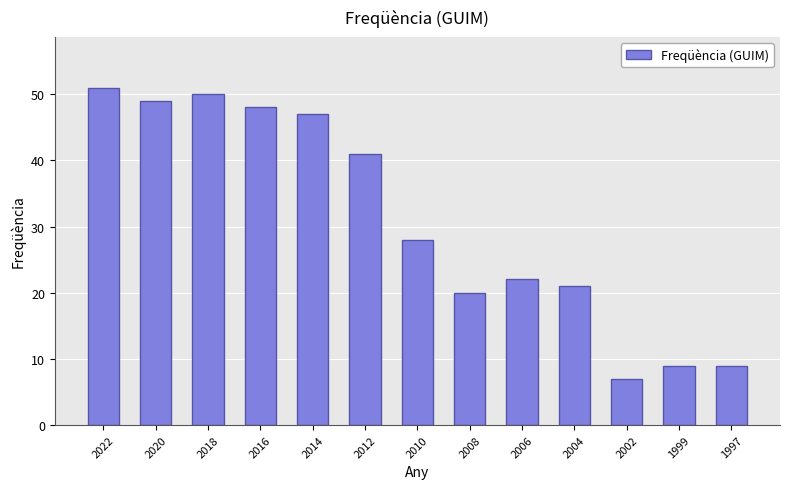

Reading right to left, extract all data points from this chart.

1997=9	1999=9	2002=7	2004=21	2006=22	2008=20	2010=28	2012=41	2014=47	2016=48	2018=50	2020=49	2022=51